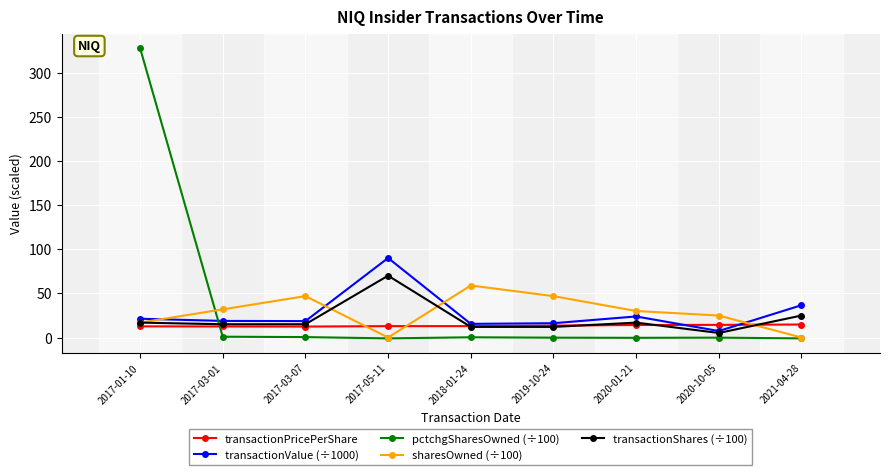

What is the highest value of the pctchgSharesOwned (÷100) series?

327.7